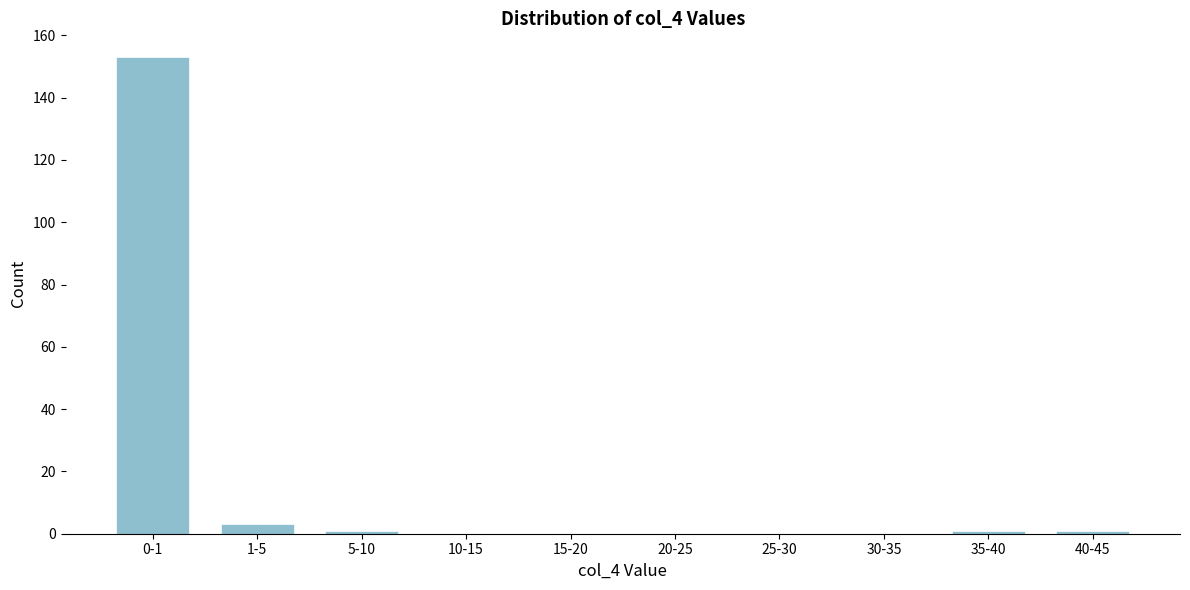

Reading left to right, what are all the values shown in this chart?

0-1=153	1-5=3	5-10=1	10-15=0	15-20=0	20-25=0	25-30=0	30-35=0	35-40=1	40-45=1